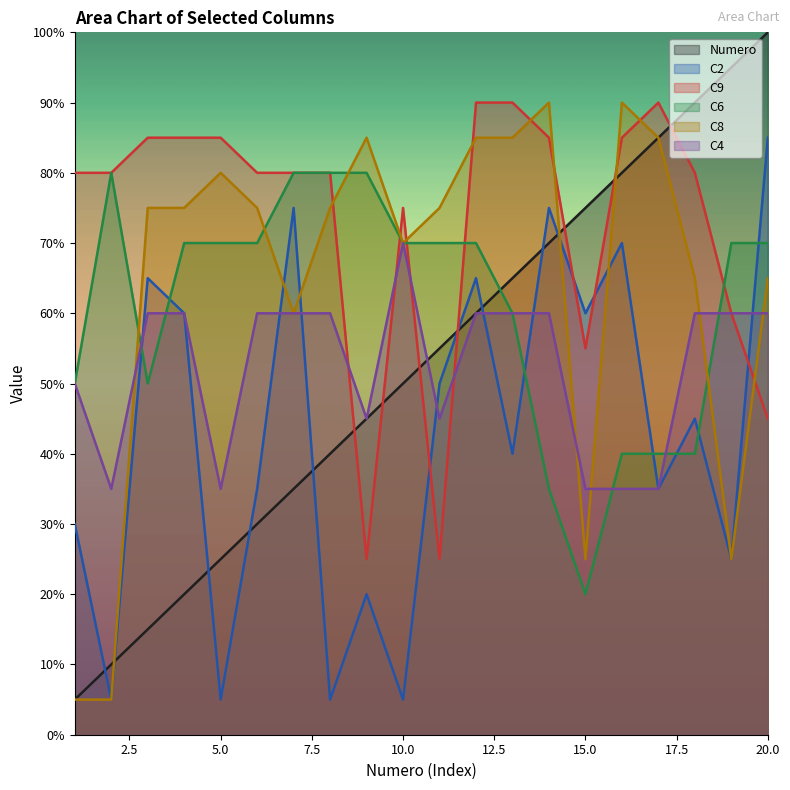

The C8 series shows 15 at 8. True or false?

True